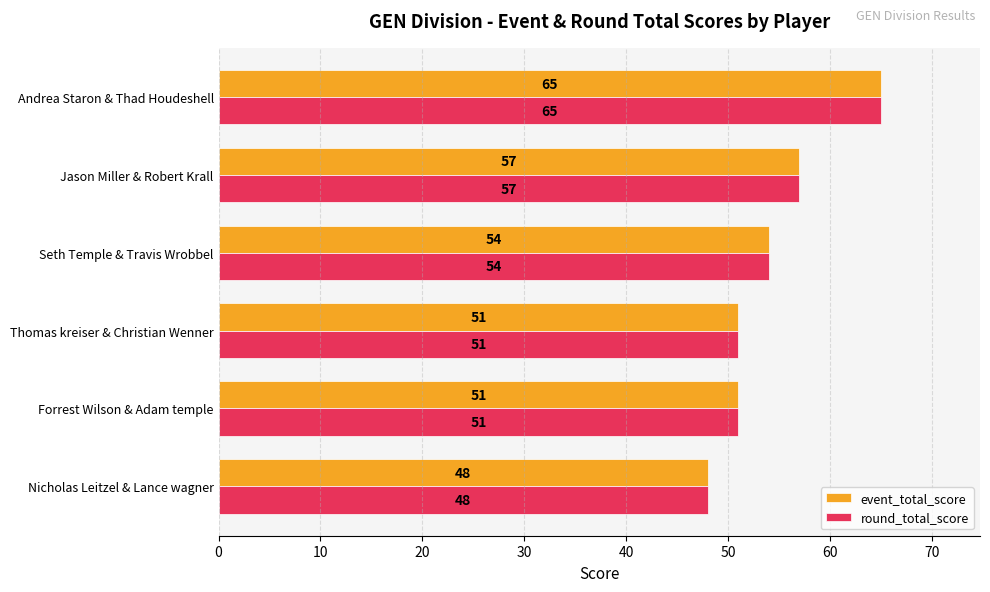

Is the value of round_total_score at Jason Miller & Robert Krall greater than the value of event_total_score at Nicholas Leitzel & Lance wagner?

Yes